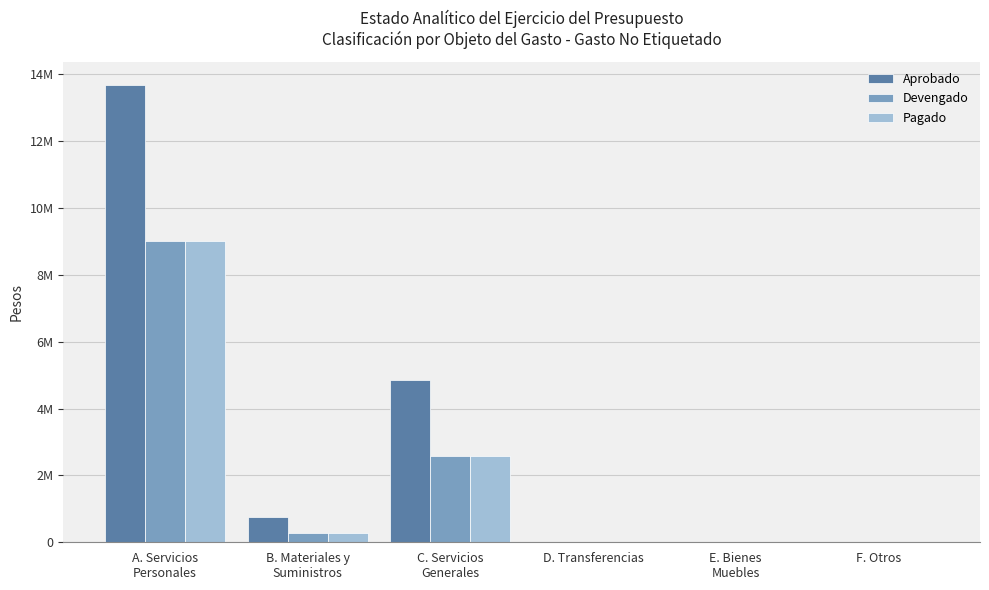

What is the label of the 2nd bar from the left?

B. Materiales y
Suministros